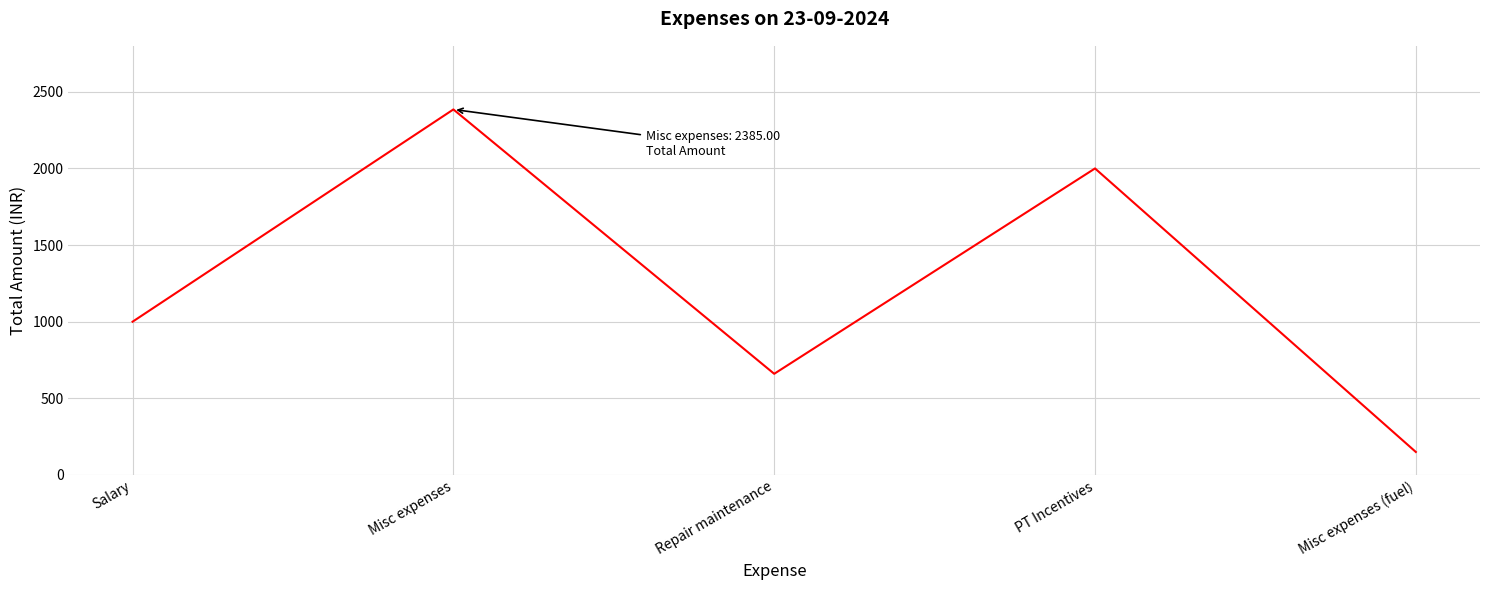

How many interior local peaks (higher than both neighbors) does the data have?

2